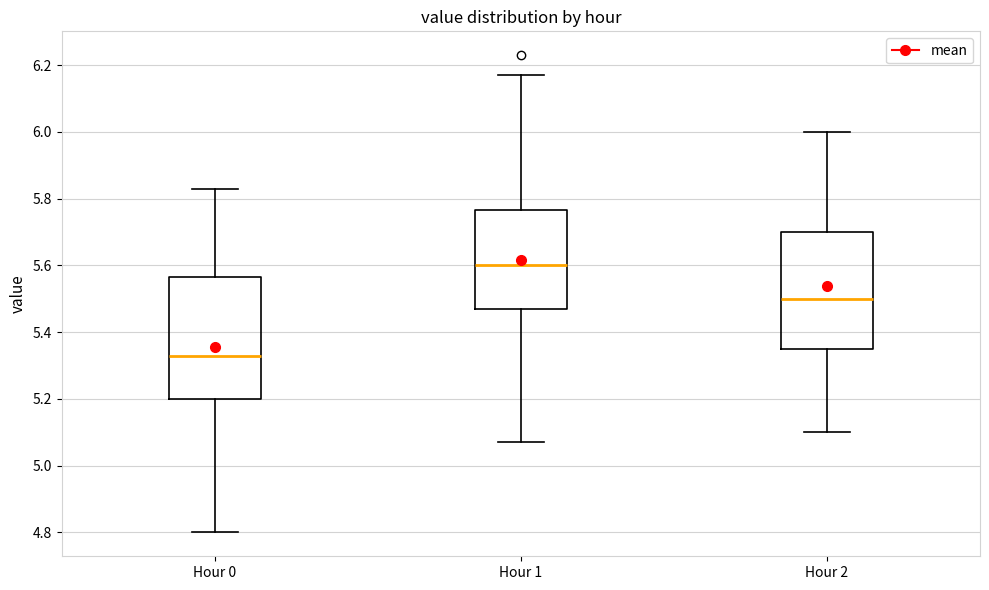

Reading left to right, transcribe this box plot: for each box, give where its median line is, the range the box spans, and where its two whiskers end, as read against the y-axis. The values are not printed on the chart, so give them approximately, as read against the axis.

Hour 0: median 5.34, box 5.20 to 5.56, whiskers 4.80 to 5.84
Hour 1: median 5.60, box 5.48 to 5.76, whiskers 5.08 to 6.18
Hour 2: median 5.50, box 5.36 to 5.70, whiskers 5.10 to 6.00